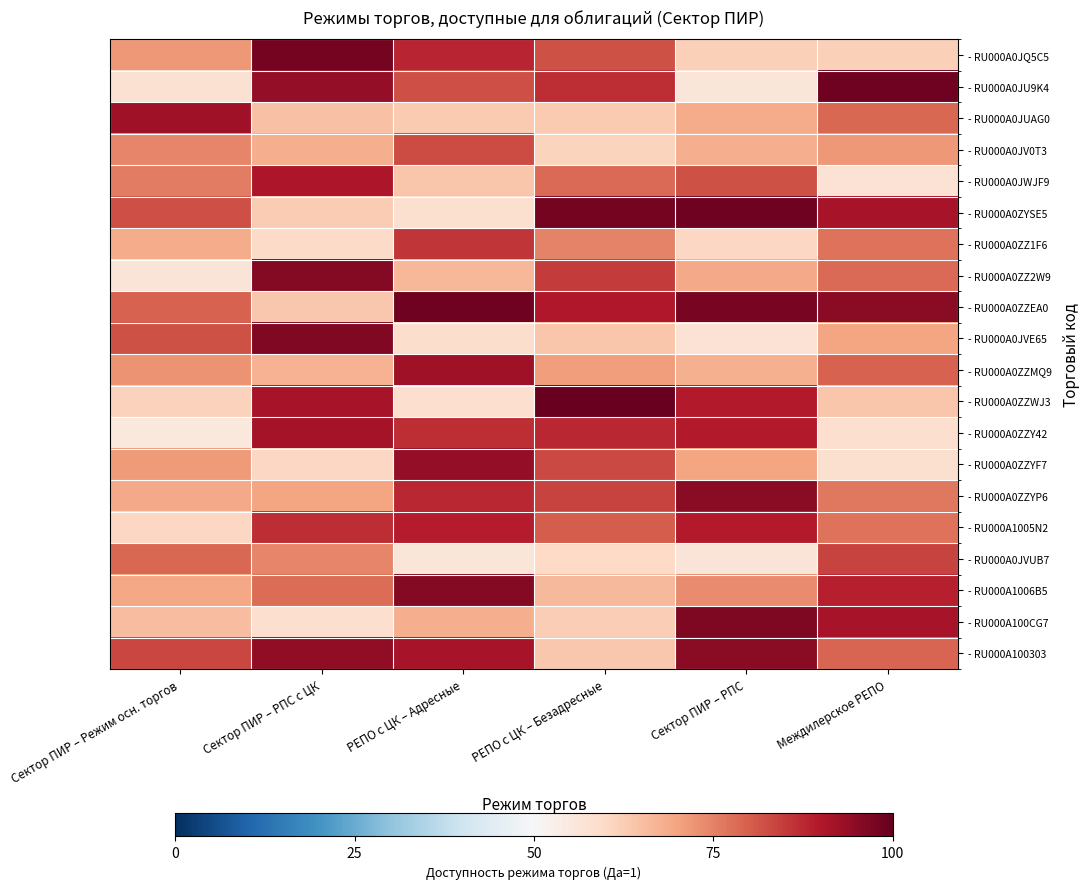

Reading left to right, list all the values displayed in this chart.

- RU000A0JQ5C5: Сектор ПИР – Режим осн. торгов=0.7	Сектор ПИР – РПС с ЦК=1.0	РЕПО с ЦК – Адресные=0.9	РЕПО с ЦК – Безадресные=0.8	Сектор ПИР – РПС=0.6	Междилерское РЕПО=0.6
- RU000A0JU9K4: Сектор ПИР – Режим осн. торгов=0.6	Сектор ПИР – РПС с ЦК=0.9	РЕПО с ЦК – Адресные=0.8	РЕПО с ЦК – Безадресные=0.9	Сектор ПИР – РПС=0.6	Междилерское РЕПО=1.0
- RU000A0JUAG0: Сектор ПИР – Режим осн. торгов=0.9	Сектор ПИР – РПС с ЦК=0.6	РЕПО с ЦК – Адресные=0.6	РЕПО с ЦК – Безадресные=0.6	Сектор ПИР – РПС=0.7	Междилерское РЕПО=0.8
- RU000A0JV0T3: Сектор ПИР – Режим осн. торгов=0.7	Сектор ПИР – РПС с ЦК=0.7	РЕПО с ЦК – Адресные=0.8	РЕПО с ЦК – Безадресные=0.6	Сектор ПИР – РПС=0.7	Междилерское РЕПО=0.7
- RU000A0JWJF9: Сектор ПИР – Режим осн. торгов=0.8	Сектор ПИР – РПС с ЦК=0.9	РЕПО с ЦК – Адресные=0.6	РЕПО с ЦК – Безадресные=0.8	Сектор ПИР – РПС=0.8	Междилерское РЕПО=0.6
- RU000A0ZYSE5: Сектор ПИР – Режим осн. торгов=0.8	Сектор ПИР – РПС с ЦК=0.6	РЕПО с ЦК – Адресные=0.6	РЕПО с ЦК – Безадресные=1.0	Сектор ПИР – РПС=1.0	Междилерское РЕПО=0.9
- RU000A0ZZ1F6: Сектор ПИР – Режим осн. торгов=0.7	Сектор ПИР – РПС с ЦК=0.6	РЕПО с ЦК – Адресные=0.9	РЕПО с ЦК – Безадресные=0.7	Сектор ПИР – РПС=0.6	Междилерское РЕПО=0.8
- RU000A0ZZ2W9: Сектор ПИР – Режим осн. торгов=0.6	Сектор ПИР – РПС с ЦК=1.0	РЕПО с ЦК – Адресные=0.7	РЕПО с ЦК – Безадресные=0.8	Сектор ПИР – РПС=0.7	Междилерское РЕПО=0.8
- RU000A0ZZEA0: Сектор ПИР – Режим осн. торгов=0.8	Сектор ПИР – РПС с ЦК=0.6	РЕПО с ЦК – Адресные=1.0	РЕПО с ЦК – Безадресные=0.9	Сектор ПИР – РПС=1.0	Междилерское РЕПО=1.0
- RU000A0JVE65: Сектор ПИР – Режим осн. торгов=0.8	Сектор ПИР – РПС с ЦК=1.0	РЕПО с ЦК – Адресные=0.6	РЕПО с ЦК – Безадресные=0.6	Сектор ПИР – РПС=0.6	Междилерское РЕПО=0.7
- RU000A0ZZMQ9: Сектор ПИР – Режим осн. торгов=0.7	Сектор ПИР – РПС с ЦК=0.7	РЕПО с ЦК – Адресные=0.9	РЕПО с ЦК – Безадресные=0.7	Сектор ПИР – РПС=0.7	Междилерское РЕПО=0.8
- RU000A0ZZWJ3: Сектор ПИР – Режим осн. торгов=0.6	Сектор ПИР – РПС с ЦК=0.9	РЕПО с ЦК – Адресные=0.6	РЕПО с ЦК – Безадресные=1.0	Сектор ПИР – РПС=0.9	Междилерское РЕПО=0.6
- RU000A0ZZY42: Сектор ПИР – Режим осн. торгов=0.6	Сектор ПИР – РПС с ЦК=0.9	РЕПО с ЦК – Адресные=0.9	РЕПО с ЦК – Безадресные=0.9	Сектор ПИР – РПС=0.9	Междилерское РЕПО=0.6
- RU000A0ZZYF7: Сектор ПИР – Режим осн. торгов=0.7	Сектор ПИР – РПС с ЦК=0.6	РЕПО с ЦК – Адресные=0.9	РЕПО с ЦК – Безадресные=0.8	Сектор ПИР – РПС=0.7	Междилерское РЕПО=0.6
- RU000A0ZZYP6: Сектор ПИР – Режим осн. торгов=0.7	Сектор ПИР – РПС с ЦК=0.7	РЕПО с ЦК – Адресные=0.9	РЕПО с ЦК – Безадресные=0.8	Сектор ПИР – РПС=0.9	Междилерское РЕПО=0.8
- RU000A1005N2: Сектор ПИР – Режим осн. торгов=0.6	Сектор ПИР – РПС с ЦК=0.9	РЕПО с ЦК – Адресные=0.9	РЕПО с ЦК – Безадресные=0.8	Сектор ПИР – РПС=0.9	Междилерское РЕПО=0.8
- RU000A0JVUB7: Сектор ПИР – Режим осн. торгов=0.8	Сектор ПИР – РПС с ЦК=0.7	РЕПО с ЦК – Адресные=0.6	РЕПО с ЦК – Безадресные=0.6	Сектор ПИР – РПС=0.6	Междилерское РЕПО=0.8
- RU000A1006B5: Сектор ПИР – Режим осн. торгов=0.7	Сектор ПИР – РПС с ЦК=0.8	РЕПО с ЦК – Адресные=1.0	РЕПО с ЦК – Безадресные=0.7	Сектор ПИР – РПС=0.7	Междилерское РЕПО=0.9
- RU000A100CG7: Сектор ПИР – Режим осн. торгов=0.7	Сектор ПИР – РПС с ЦК=0.6	РЕПО с ЦК – Адресные=0.7	РЕПО с ЦК – Безадресные=0.6	Сектор ПИР – РПС=1.0	Междилерское РЕПО=0.9
- RU000A100303: Сектор ПИР – Режим осн. торгов=0.8	Сектор ПИР – РПС с ЦК=0.9	РЕПО с ЦК – Адресные=0.9	РЕПО с ЦК – Безадресные=0.6	Сектор ПИР – РПС=1.0	Междилерское РЕПО=0.8